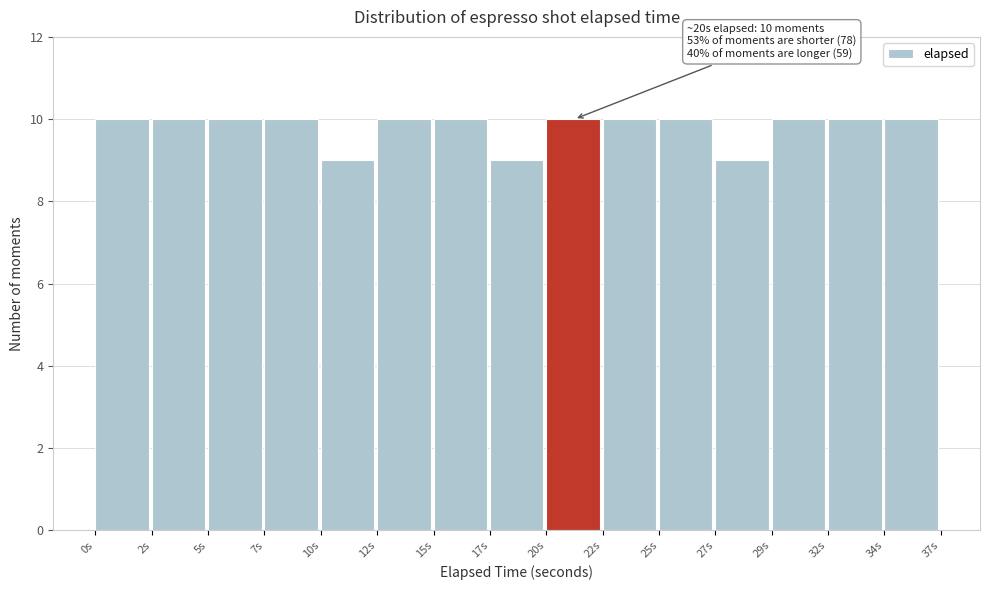

Reading right to left, transcribe all the data shown in this chart.

10	10	10	9	10	10	10	9	10	10	9	10	10	10	10